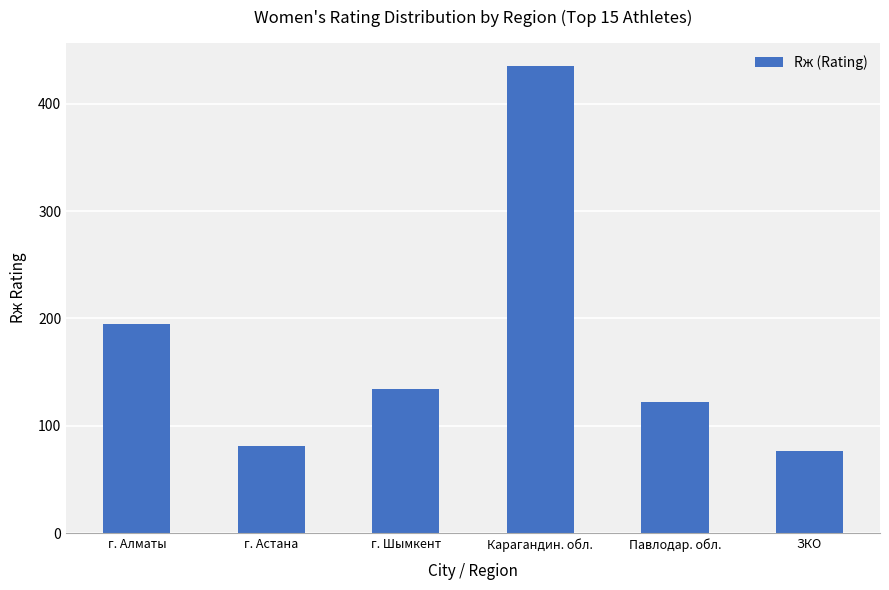

Reading left to right, extract all data points from this chart.

195	81	134	435	122	77